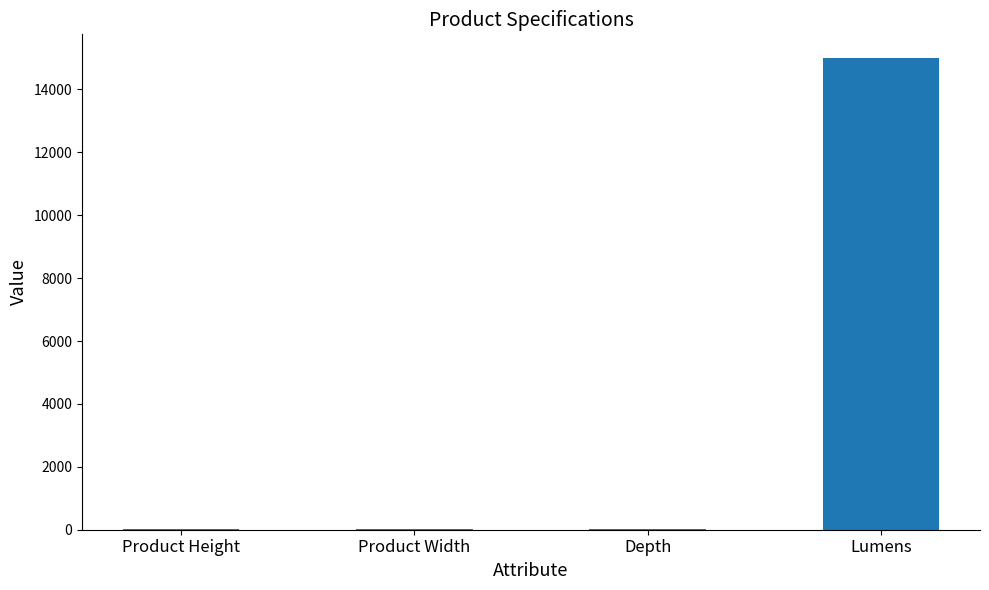

The chart shows a value of 15000.0 at Lumens. True or false?

True